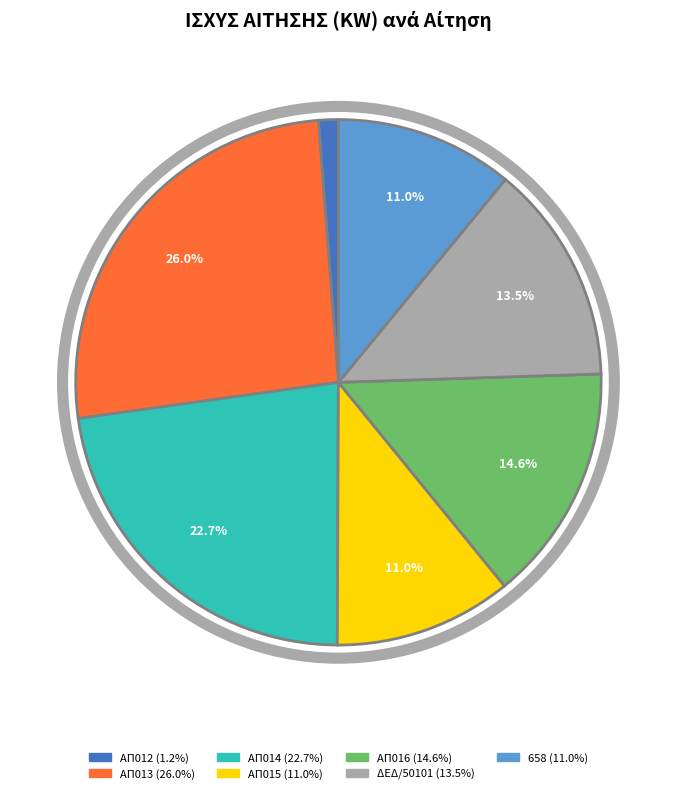

How many segments does this pie chart have?

7